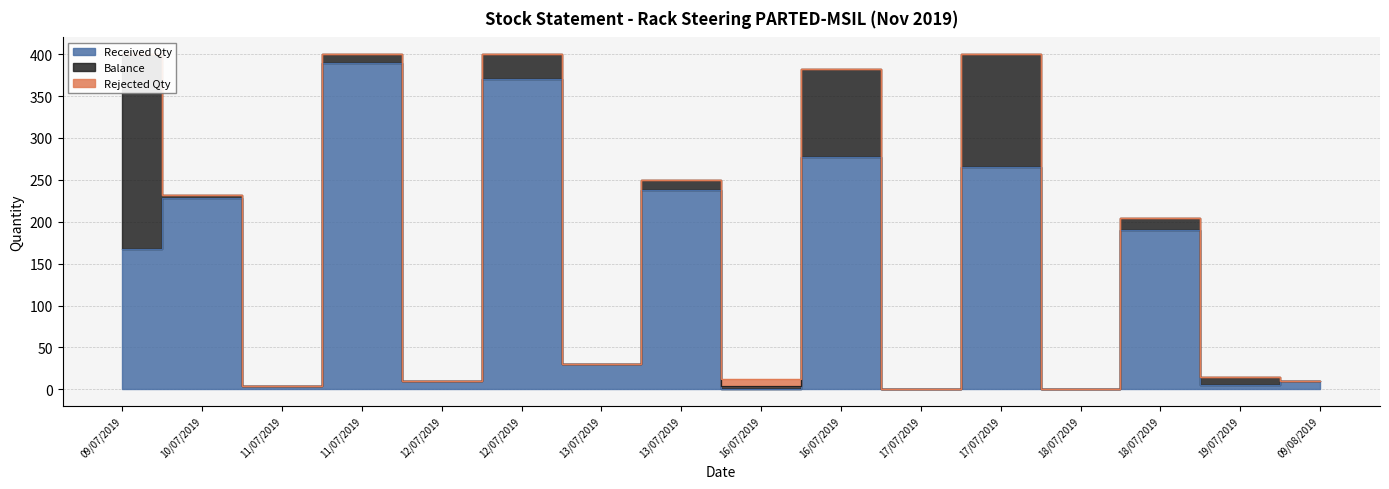

What is the sum of all Balance values?

557